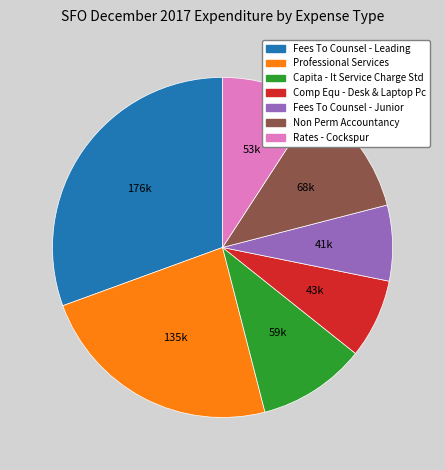

How many segments does this pie chart have?

7